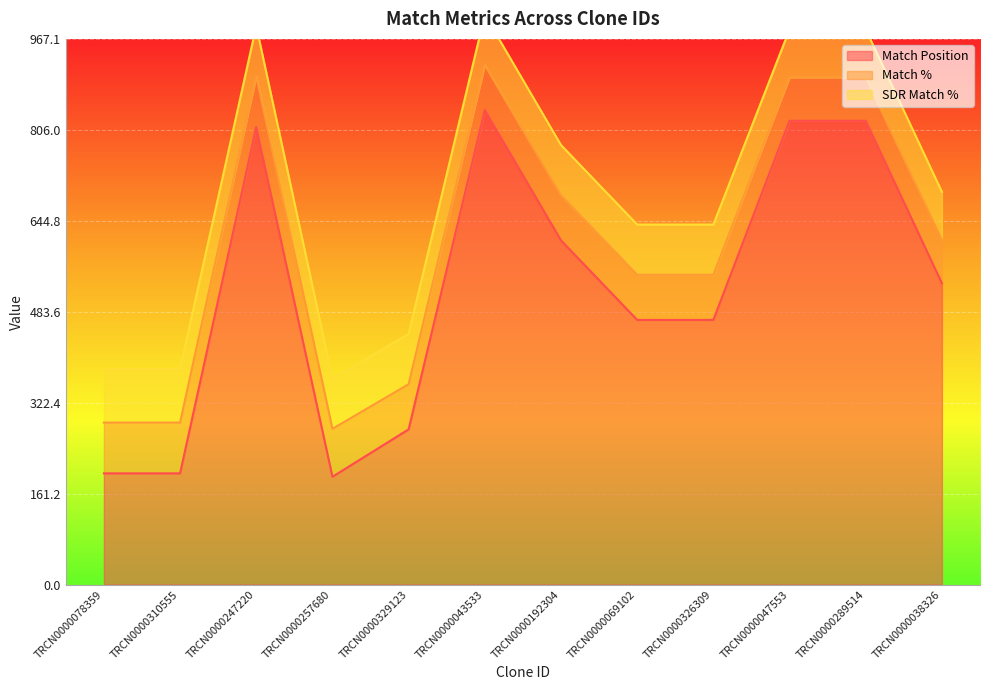

What are all the series names shown in the legend?

Match Position, Match %, SDR Match %